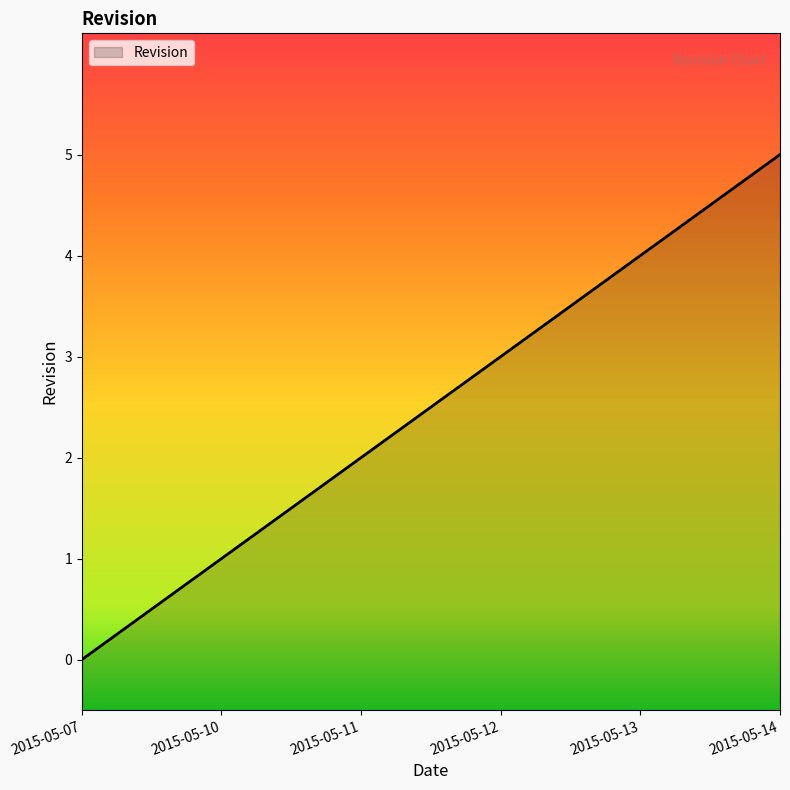

Which has a higher value, 2015-05-07 or 2015-05-14?

2015-05-14